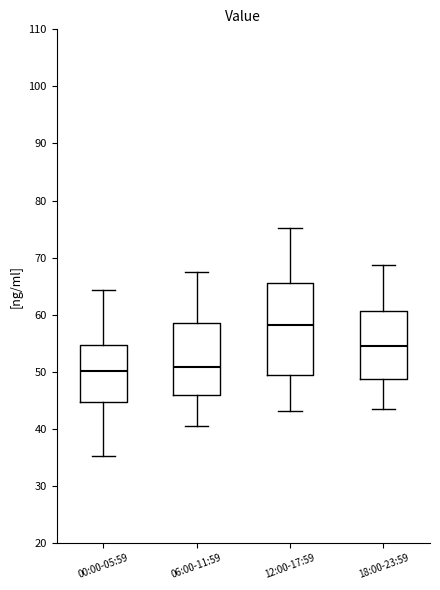

Where does the lower whisker of the box for 12:00-17:59 end on the y-axis? The values are not printed on the chart, so give them approximately, as read against the axis.

43